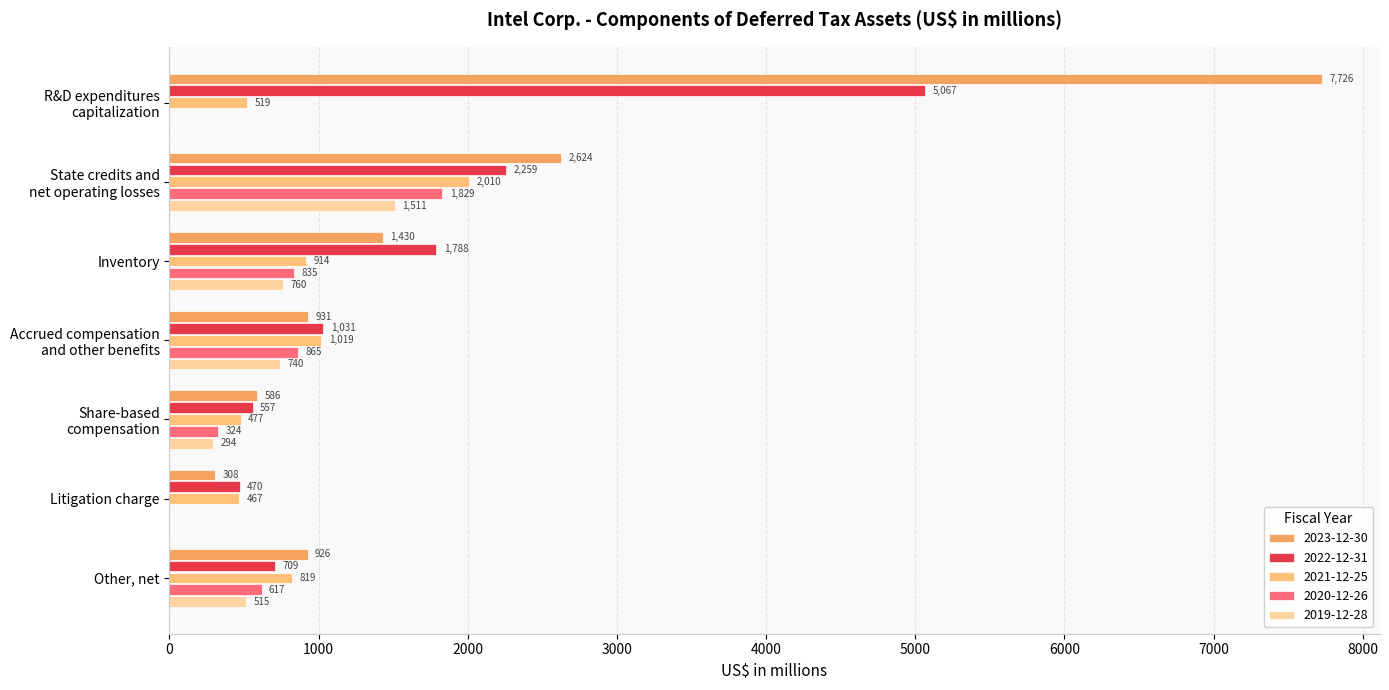

Count the number of categories in the chart.

7